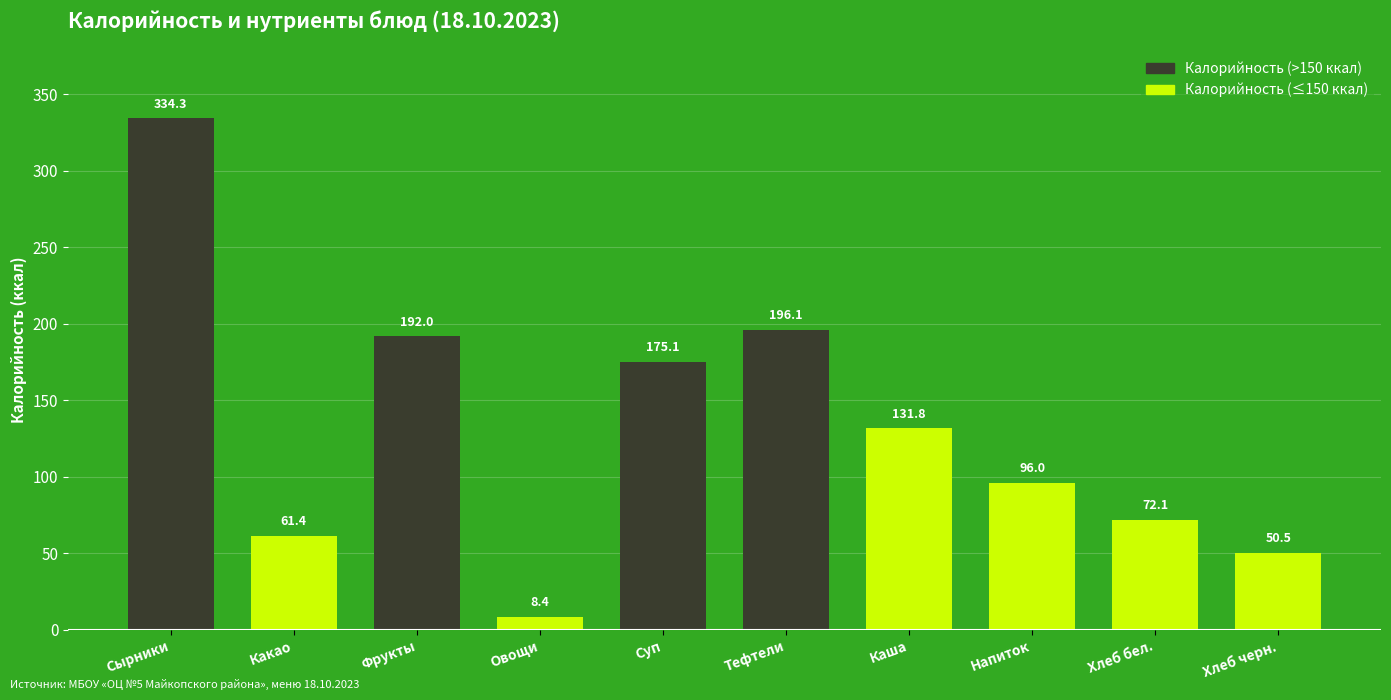

Reading right to left, transcribe all the data shown in this chart.

Хлеб черн.=50.5	Хлеб бел.=72.1	Напиток=96.0	Каша=131.8	Тефтели=196.1	Суп=175.1	Овощи=8.4	Фрукты=192.0	Какао=61.4	Сырники=334.3